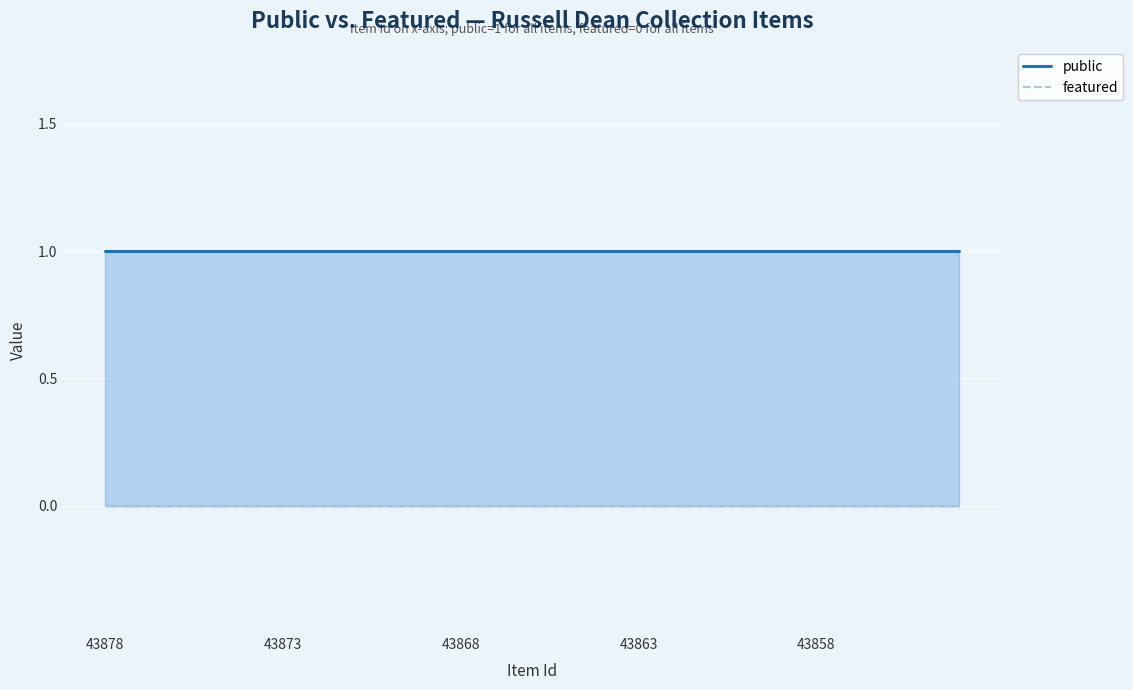

What is the spread (max minus min) of values at 6?

1